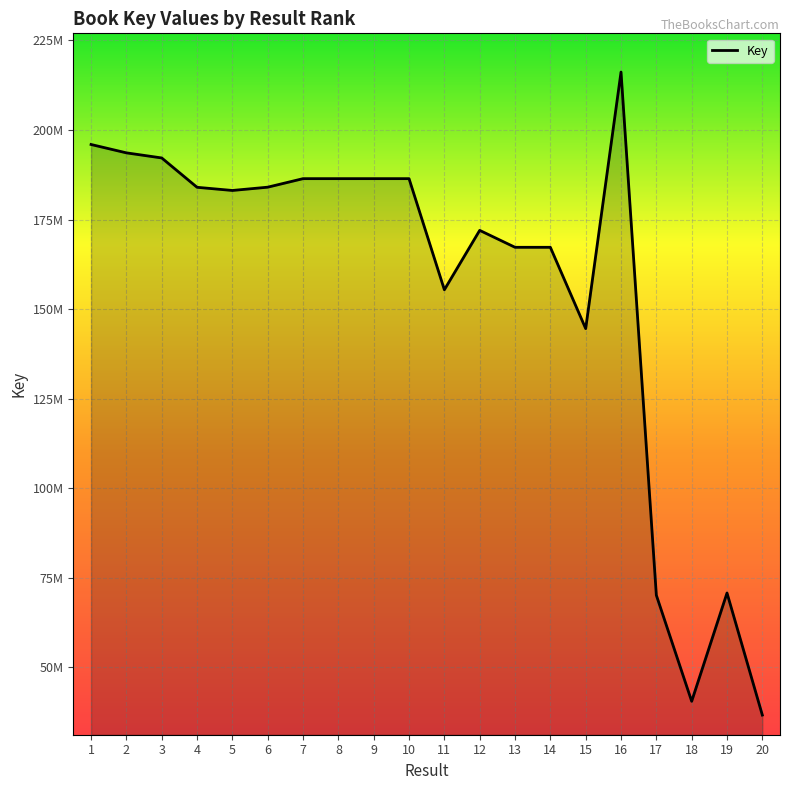

Reading left to right, extract all data points from this chart.

195953934	193618529	192195649	183999243	183113476	184032252	186413499	186412711	186414707	186413888	155381996	171972619	167242050	167240079	144532996	216188620	70071481	40452752	70693658	36607651